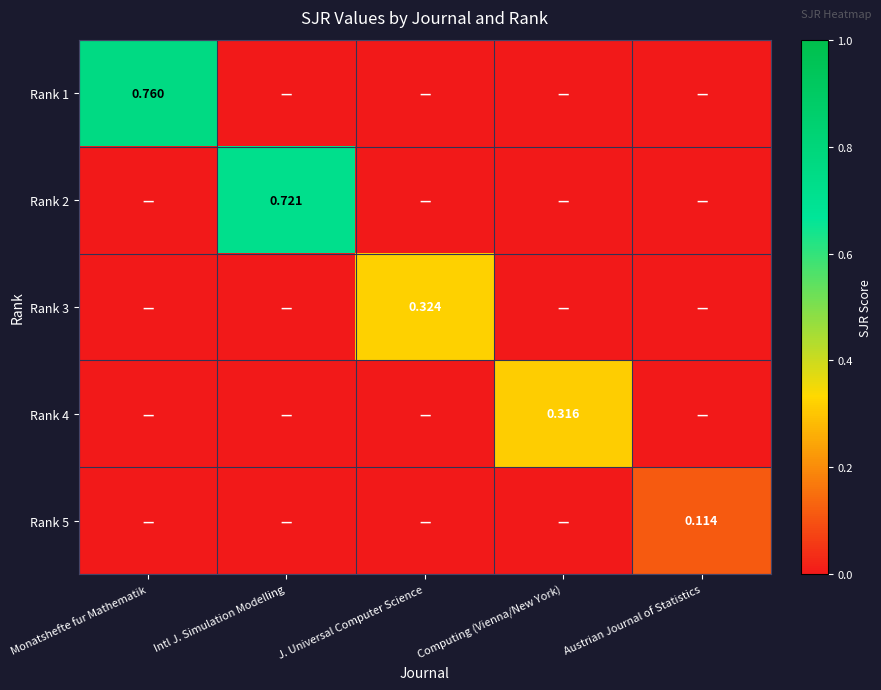

Is it true that Rank 5 equals 0.1 at Monatshefte fur Mathematik?

False